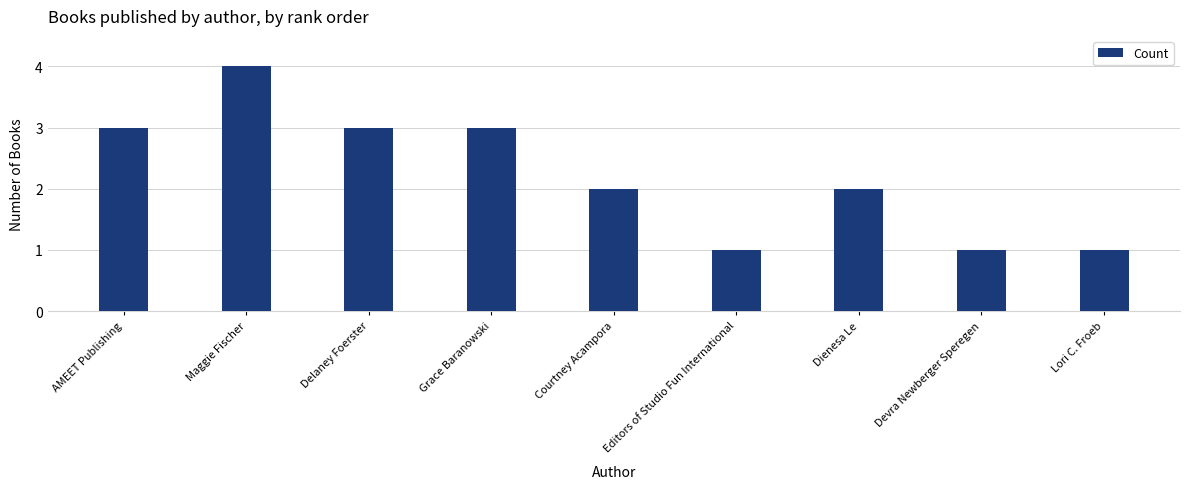

Which label corresponds to the largest value in the chart?

Maggie Fischer